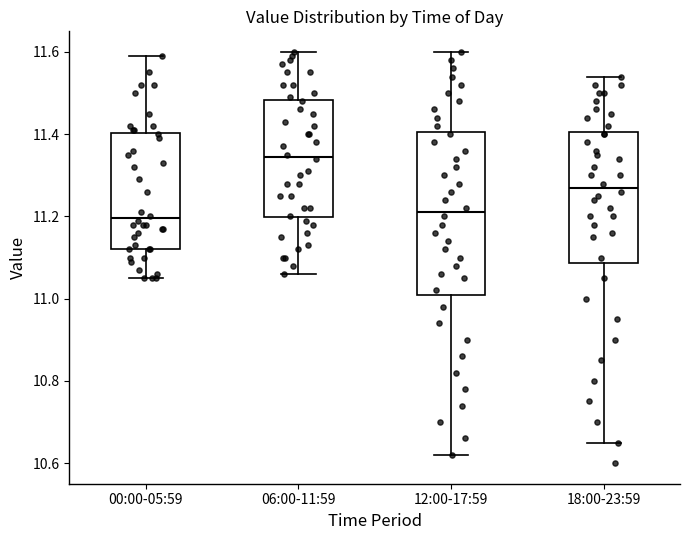

Reading left to right, transcribe this box plot: for each box, give where its median line is, the range the box spans, and where its two whiskers end, as read against the y-axis. The values are not printed on the chart, so give them approximately, as read against the axis.

00:00-05:59: median 11.20, box 11.12 to 11.40, whiskers 11.06 to 11.60
06:00-11:59: median 11.34, box 11.20 to 11.48, whiskers 11.06 to 11.60
12:00-17:59: median 11.22, box 11.02 to 11.40, whiskers 10.62 to 11.60
18:00-23:59: median 11.28, box 11.08 to 11.40, whiskers 10.66 to 11.54